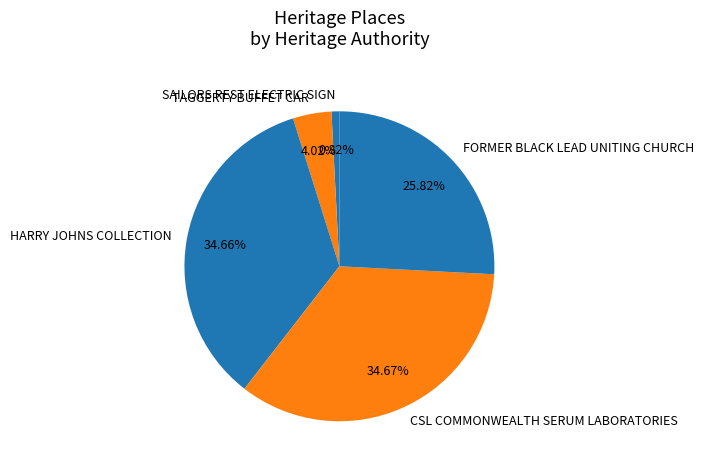

What percentage is the CSL COMMONWEALTH SERUM LABORATORIES slice, to the nearest percent?

35%